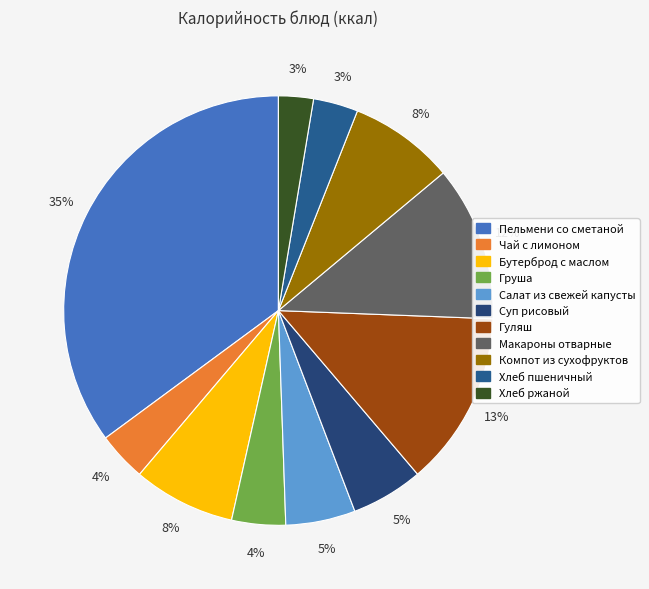

How many segments does this pie chart have?

11